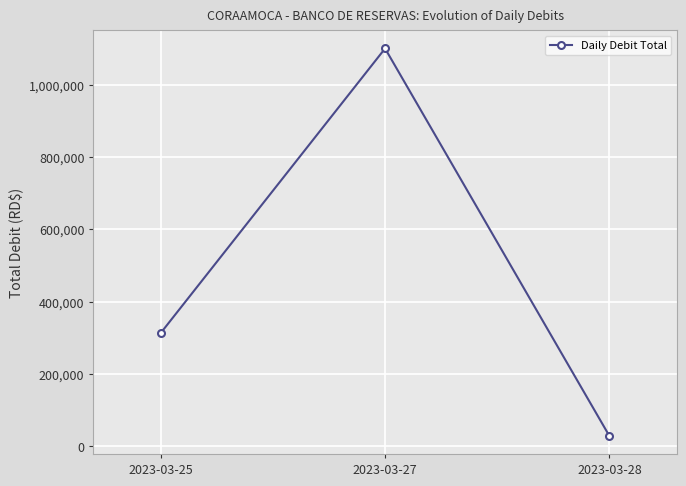

What is the approximate value at 2023-03-25?

312901.9